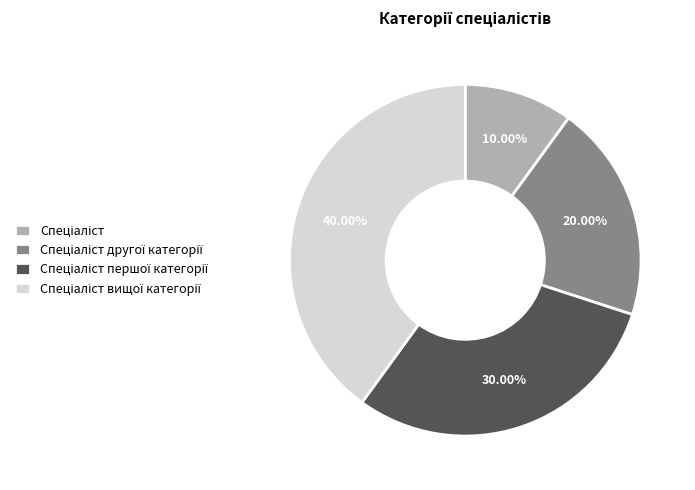

Is there a majority slice in this chart?

No